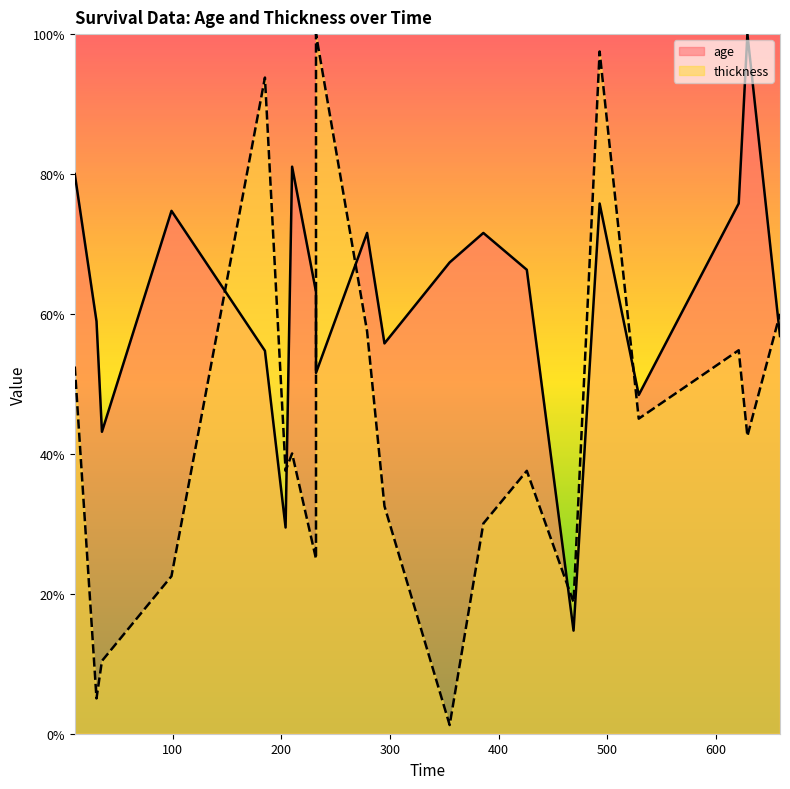

What is the value of the age point at the 1st from the left?

80.0